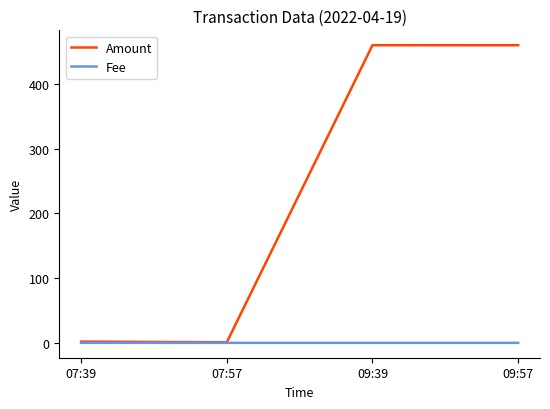

True or false: Amount has more than 2 points higher than both neighbors.

False